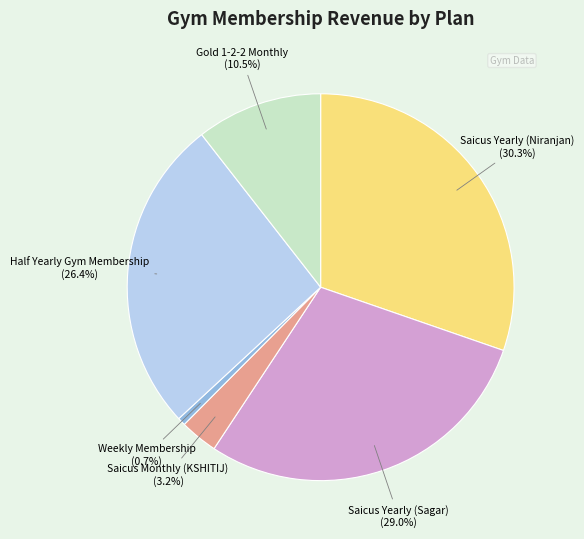

Approximately how many times larger is the value at Gold 1-2-2 Monthly compared to Saicus Yearly (Sagar)?

0.4